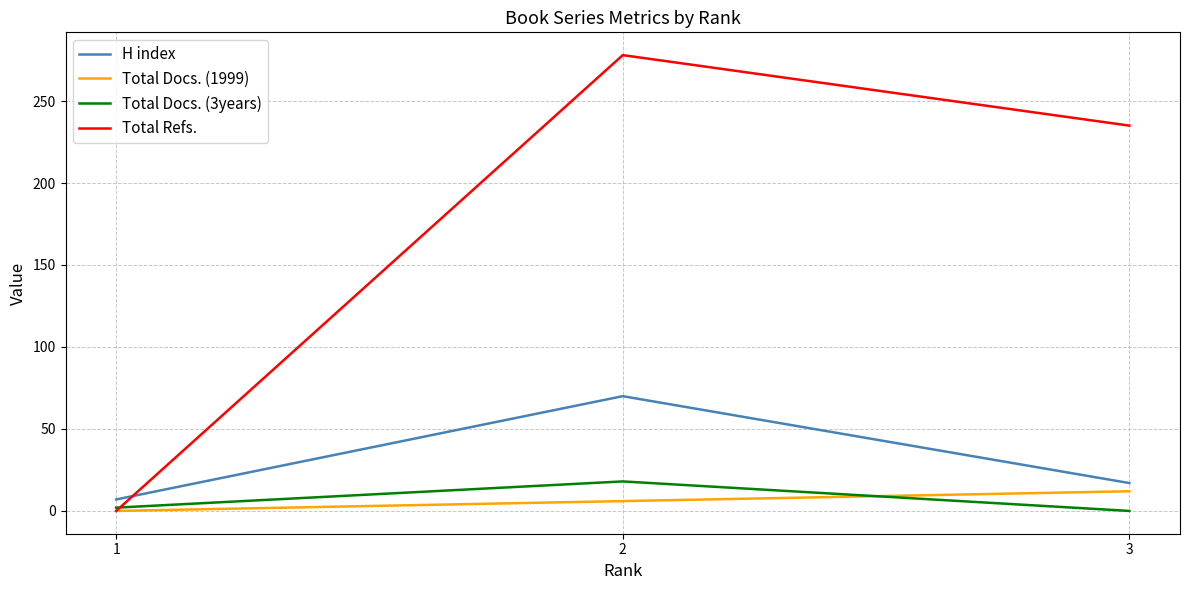

Where does the H index series first go above 17?

2